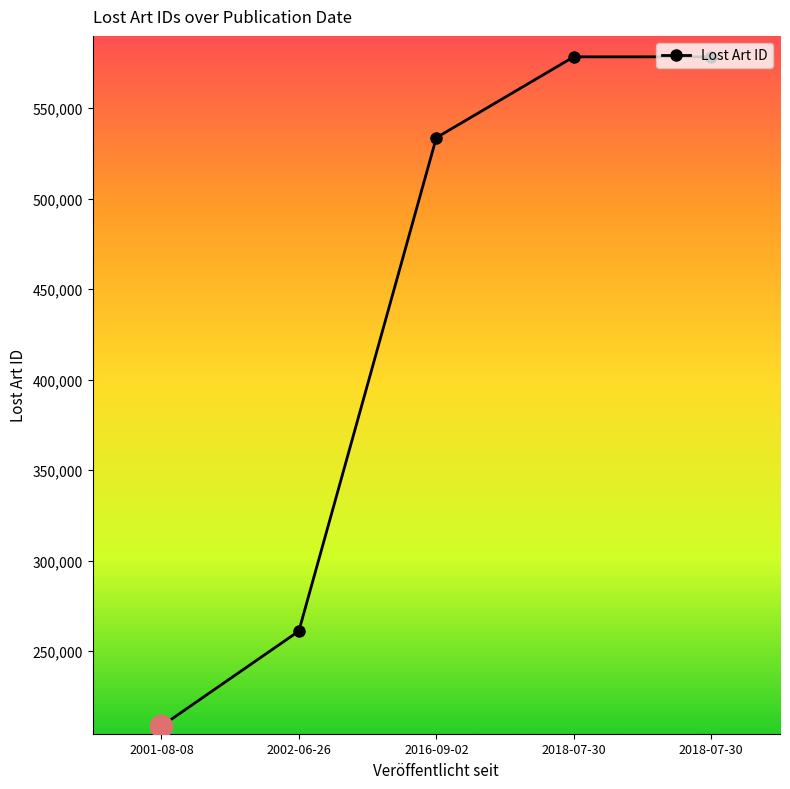

Rank the categories by value from highest to lowest.

2018-07-30, 2018-07-30, 2016-09-02, 2002-06-26, 2001-08-08